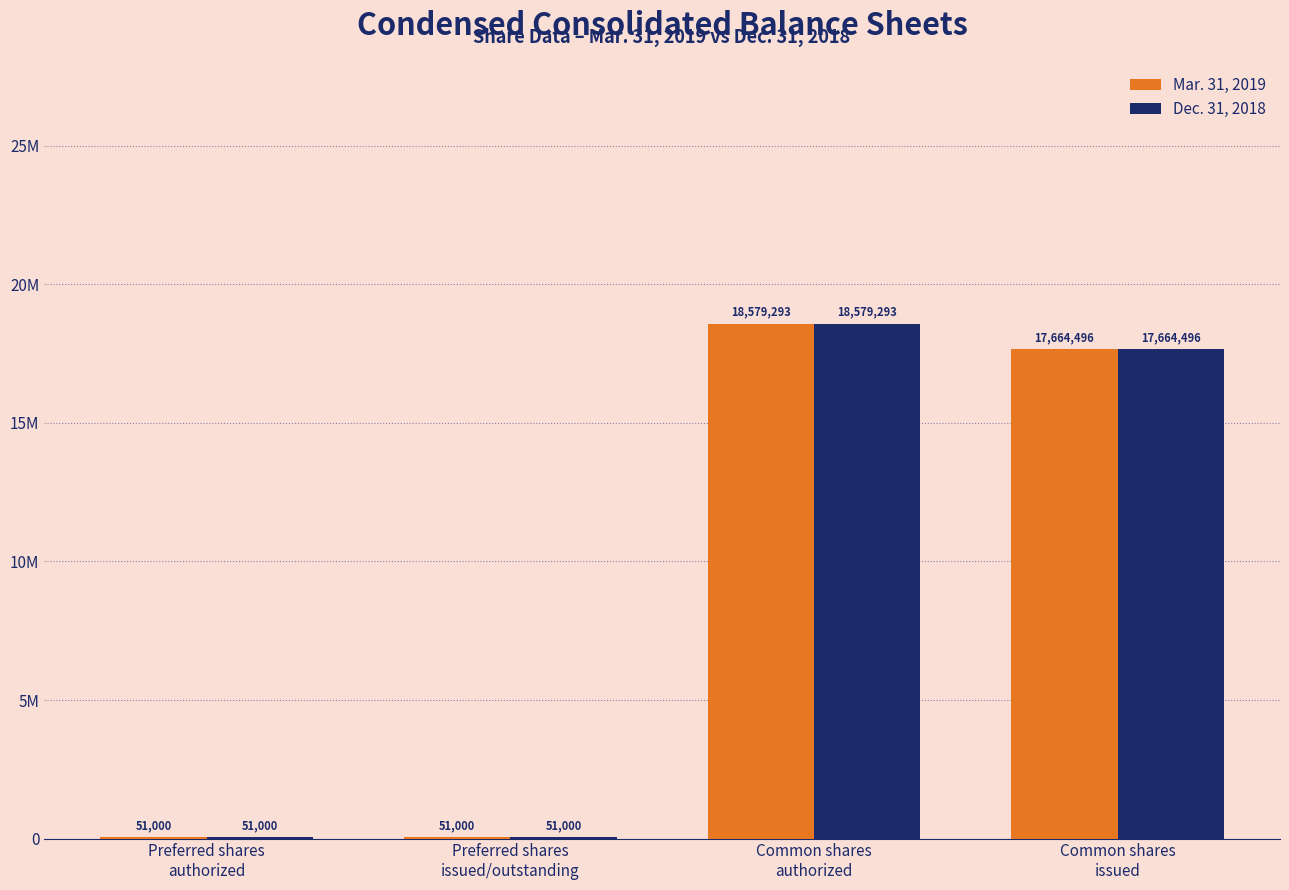

Does the chart contain stacked bars?

No